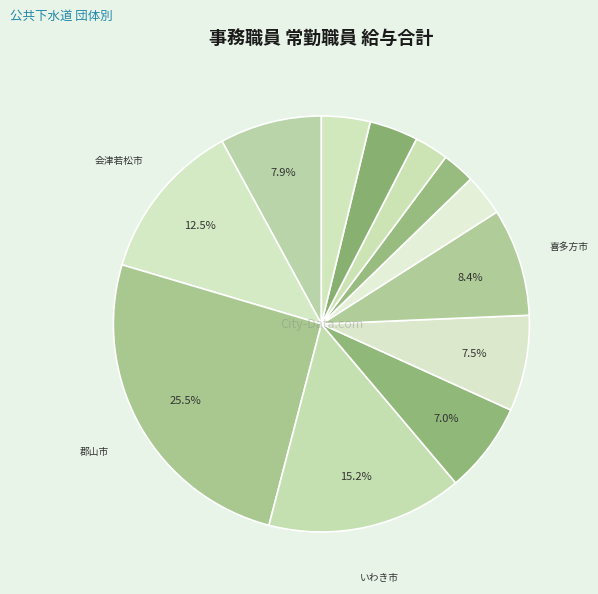

How many segments does this pie chart have?

12